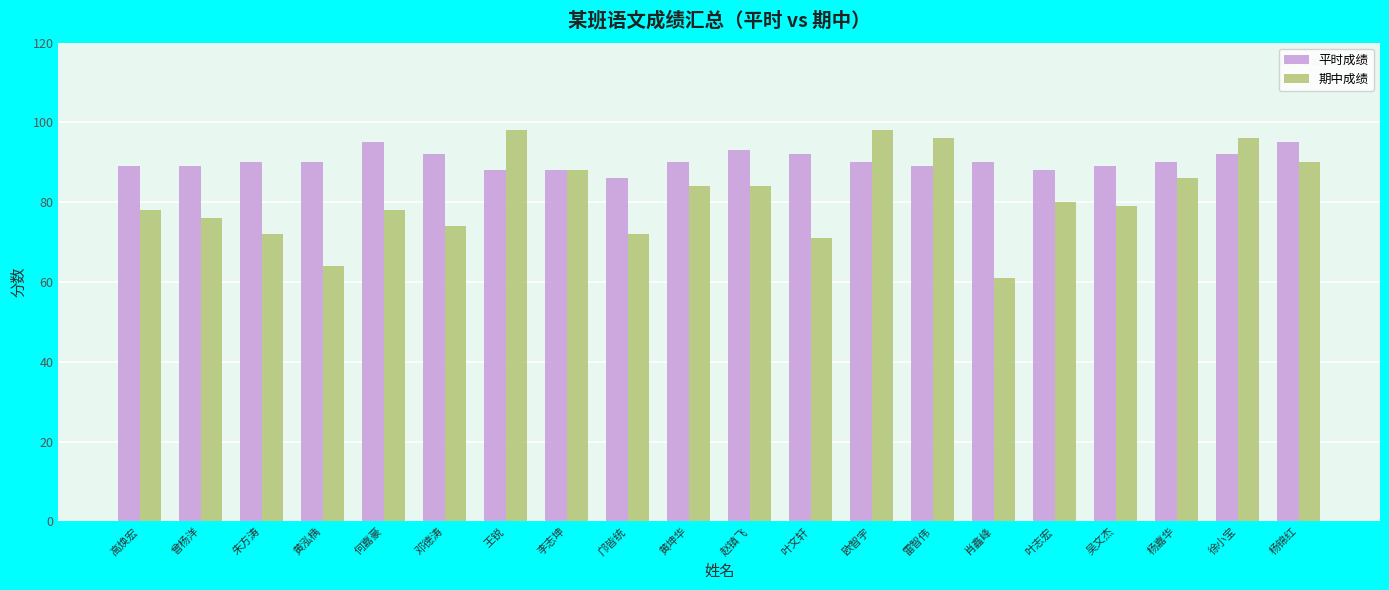

What position from the right is 朱方涛?

18